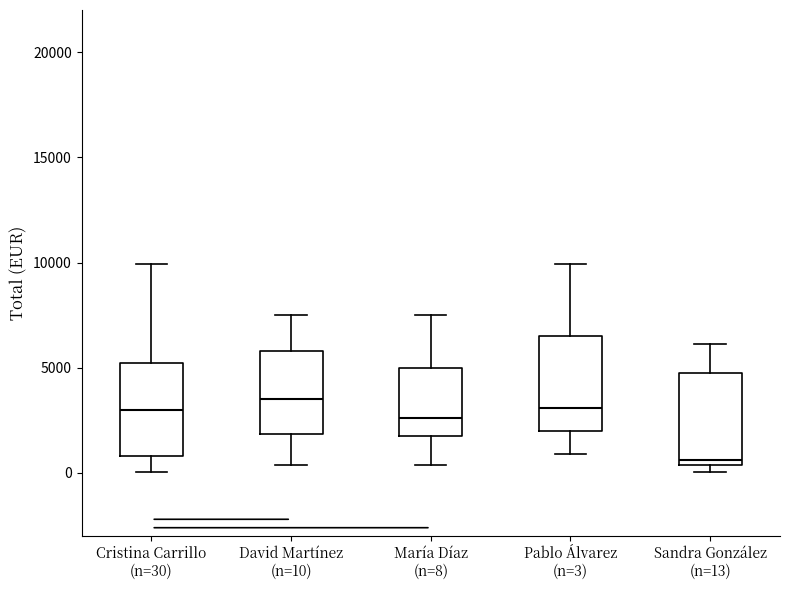

Reading left to right, read every box against the y-axis: the position of its median line, the range the box covers, and the ends of its whiskers. The values are not printed on the chart, so give them approximately, as read against the axis.

Cristina Carrillo (n=30): median 3000, box 1000 to 5000, whiskers 0 to 10000
David Martínez (n=10): median 3500, box 2000 to 6000, whiskers 500 to 7500
María Díaz (n=8): median 2500, box 2000 to 5000, whiskers 500 to 7500
Pablo Álvarez (n=3): median 3000, box 2000 to 6500, whiskers 1000 to 10000
Sandra González (n=13): median 500 (just above the box's lower edge), box 500 to 5000, whiskers 0 to 6000